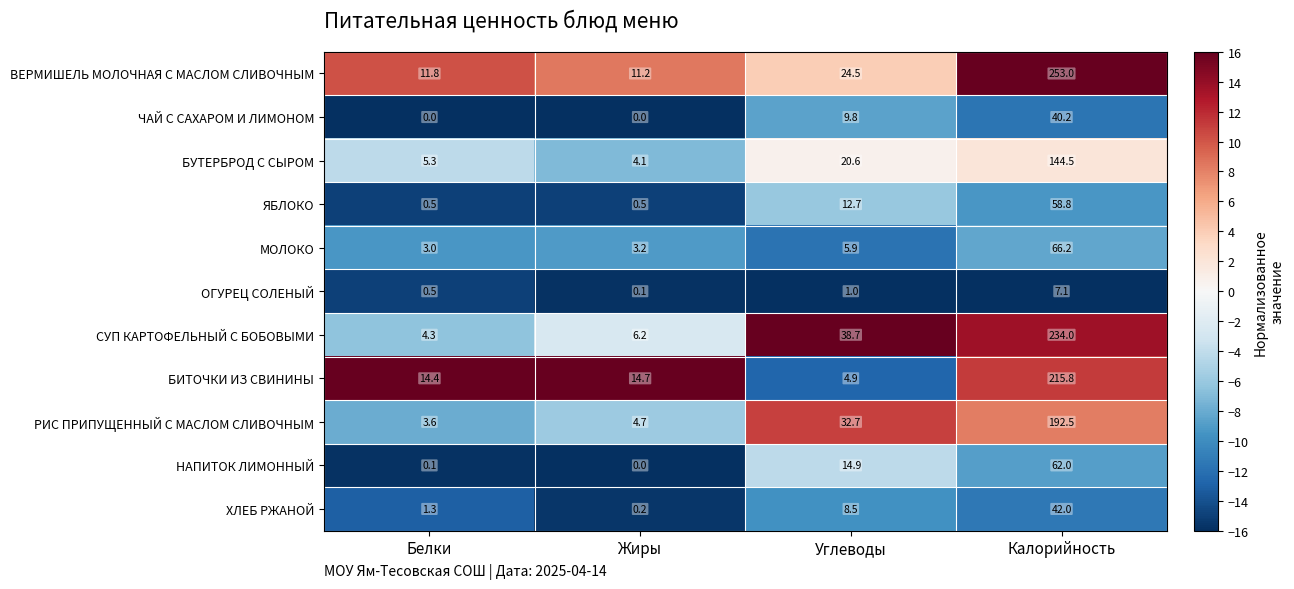

What is the sum of the ЯБЛОКО values at Белки and Калорийность?

59.3